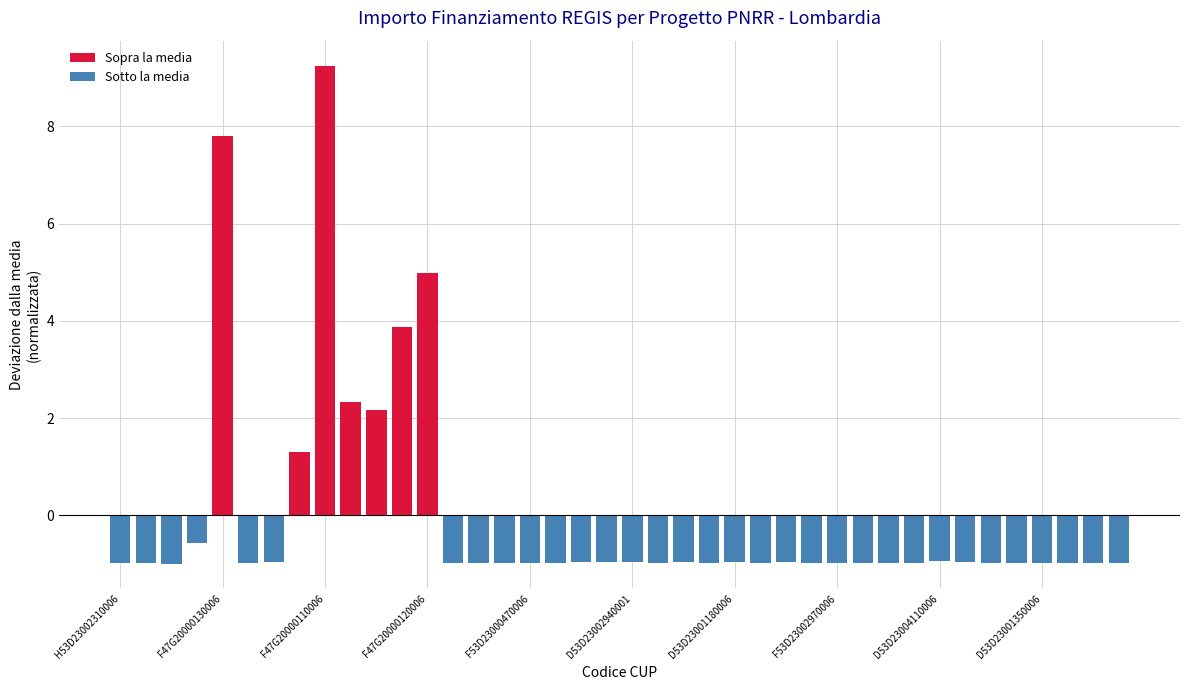

What is the difference between the maximum and minimum values?

10.2